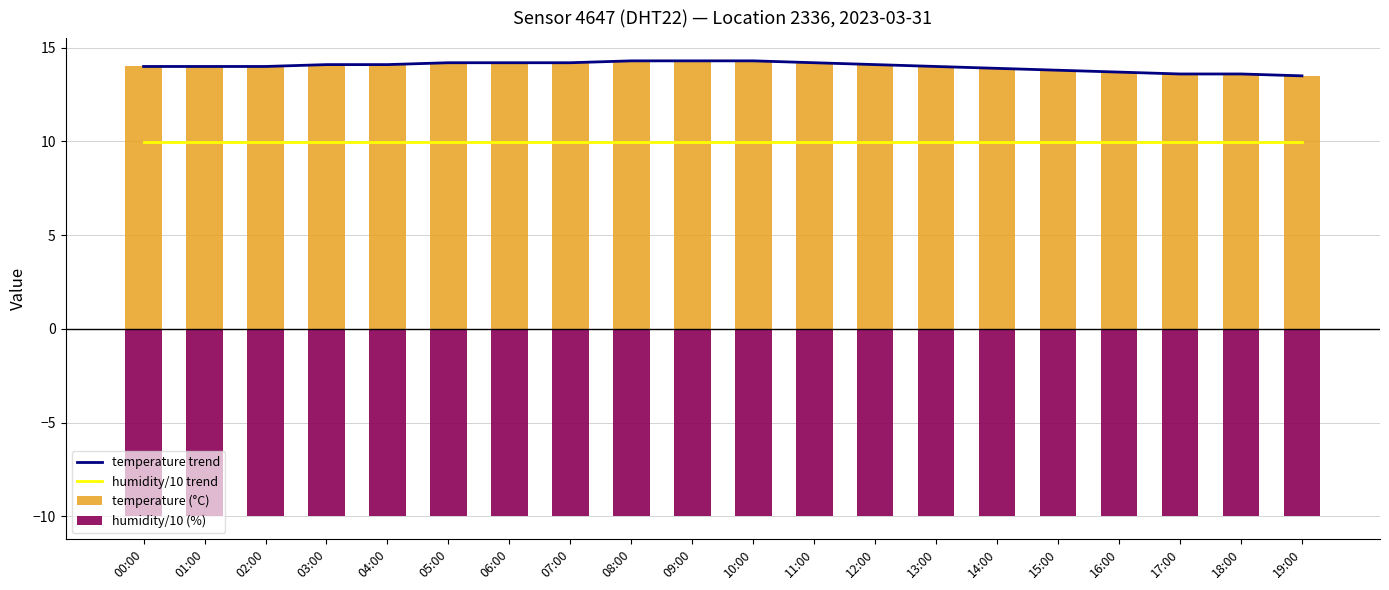

What is the highest value of the temperature (°C) series?

14.3